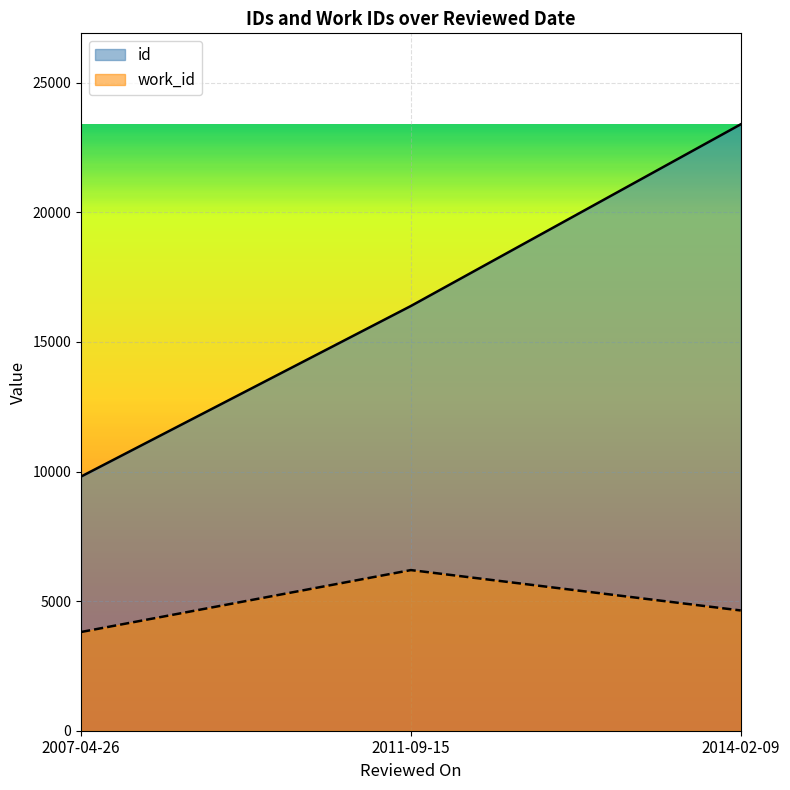

Which series has the widest spread of values?

id